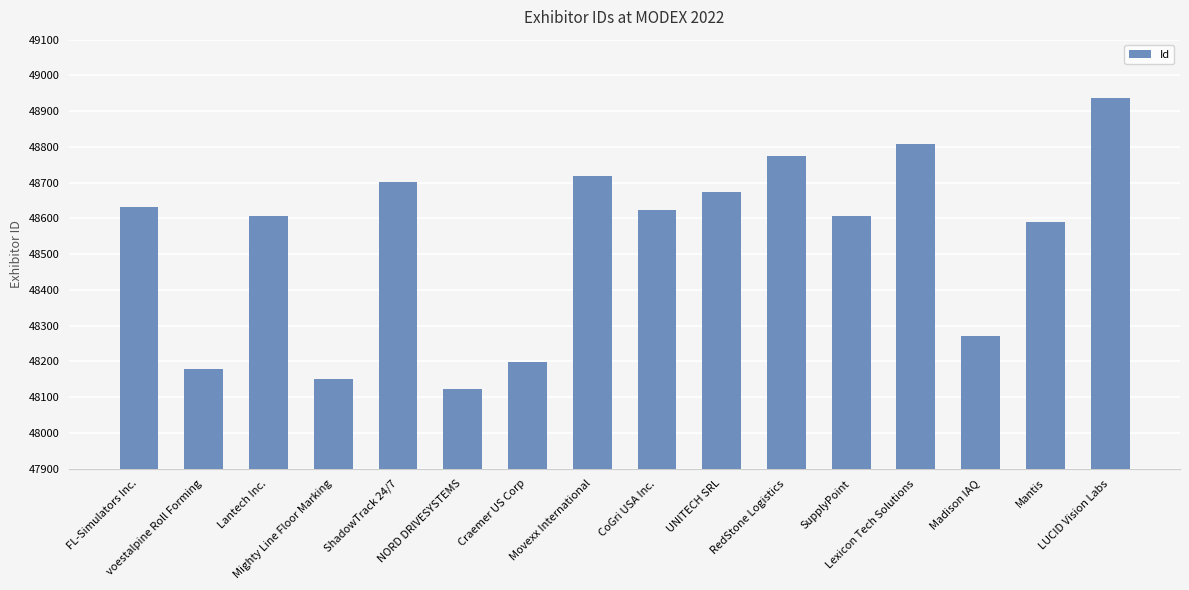

Count the number of categories in the chart.

16